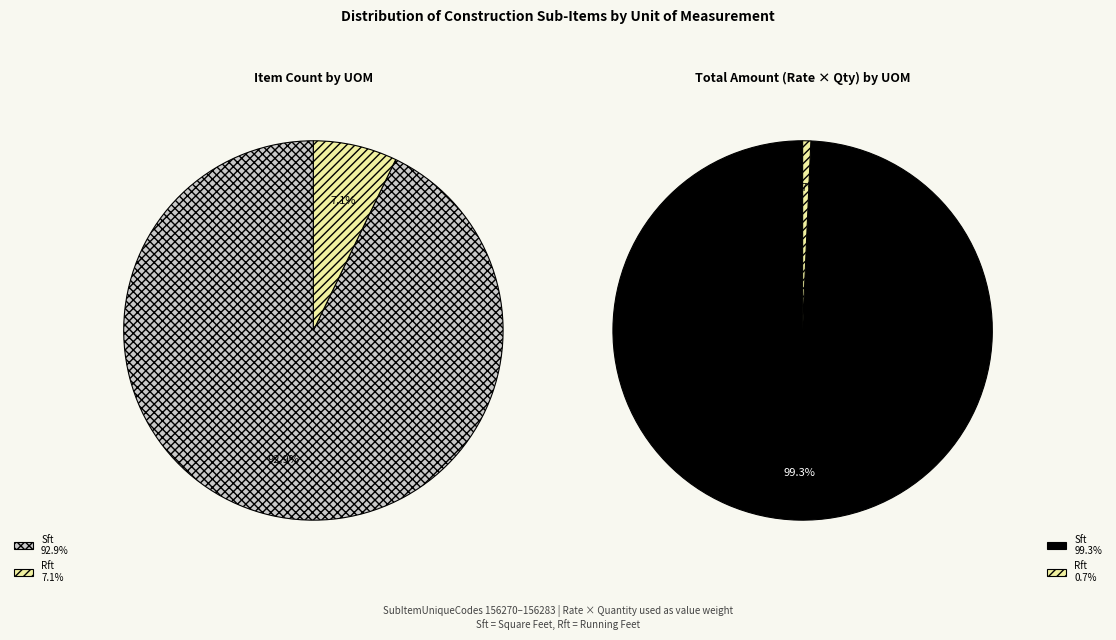

To the nearest percent, what is the difference between the largest and smallest slice percentages?

86%